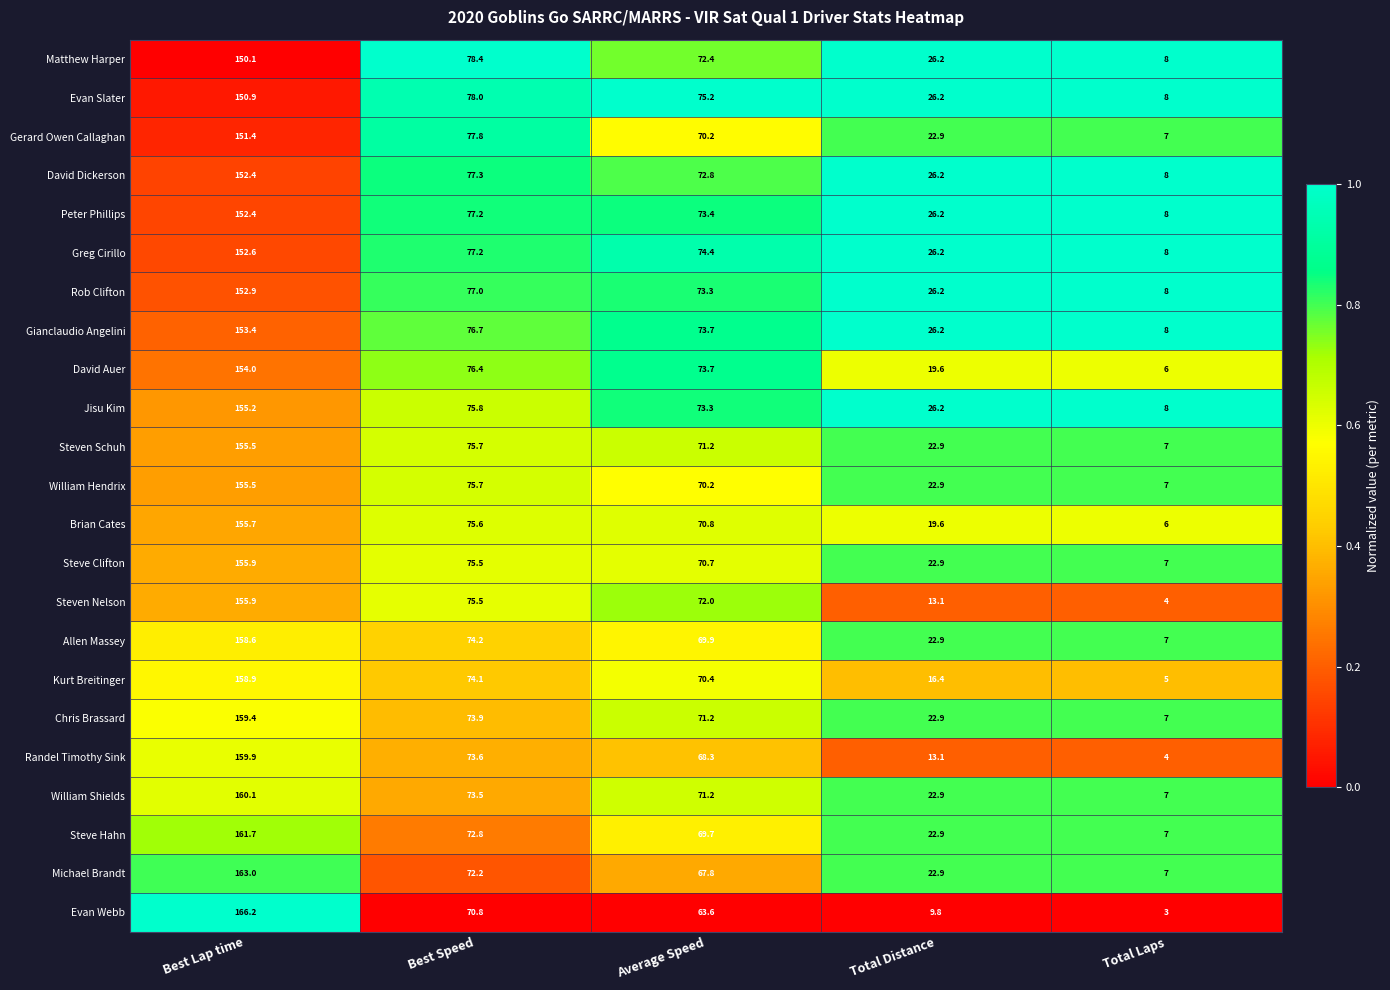

Is it true that Allen Massey equals 74.2 at Best Speed?

True